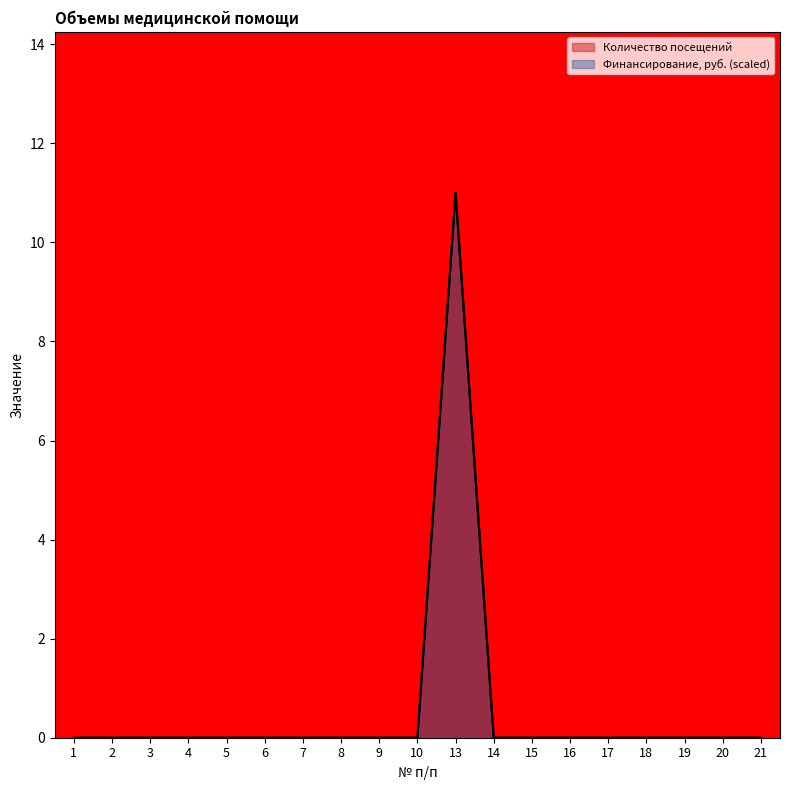

Reading left to right, what are all the values shown in this chart?

Количество посещений: 0	0	0	0	0	0	0	0	0	0	11	0	0	0	0	0	0	0	0
Финансирование, руб.: 0	0	0	0	0	0	0	0	0	0	11	0	0	0	0	0	0	0	0